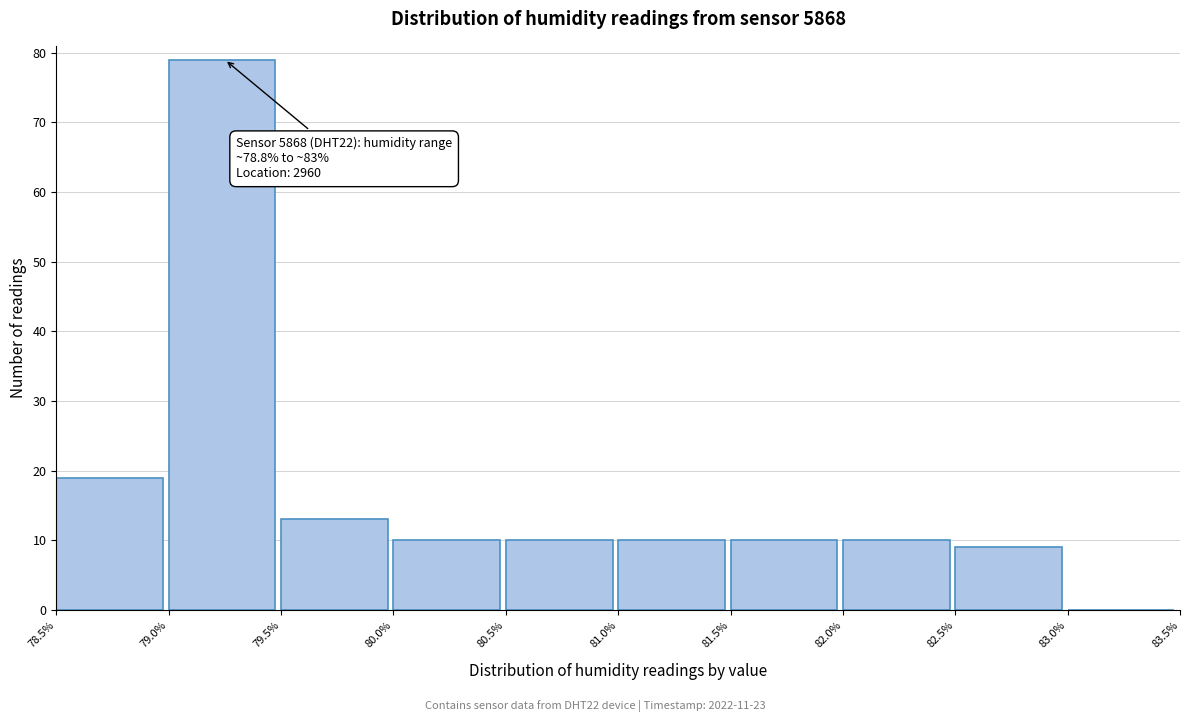

Which range on the x-axis has the tallest bar?

79.0% to 79.5%